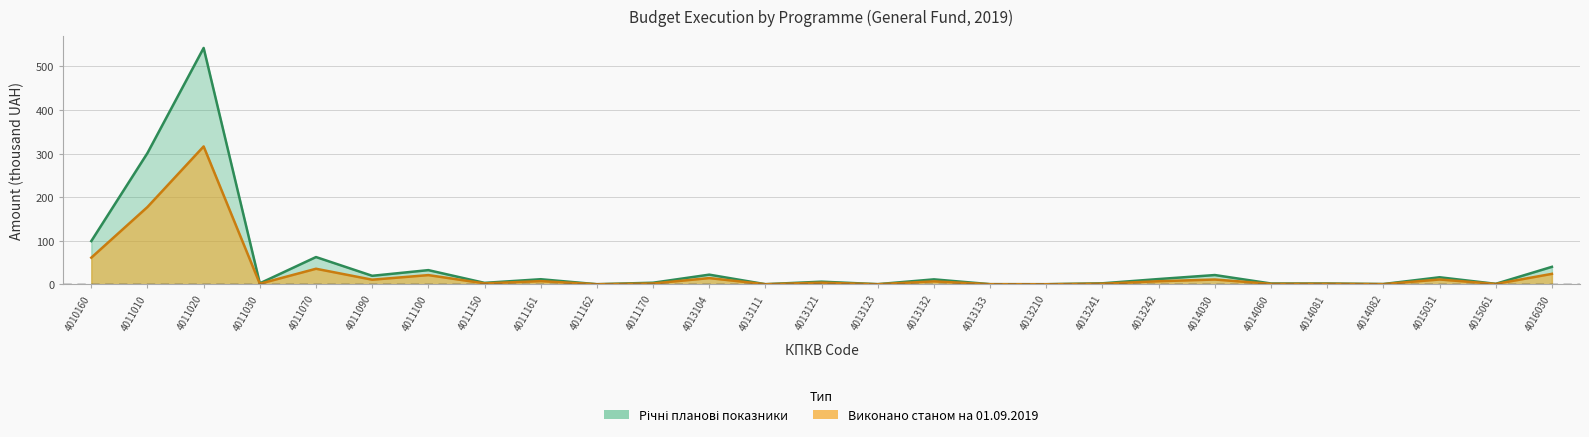

Between 4011170 and 4013111, which series saw the biggest shift?

Річні планові показники